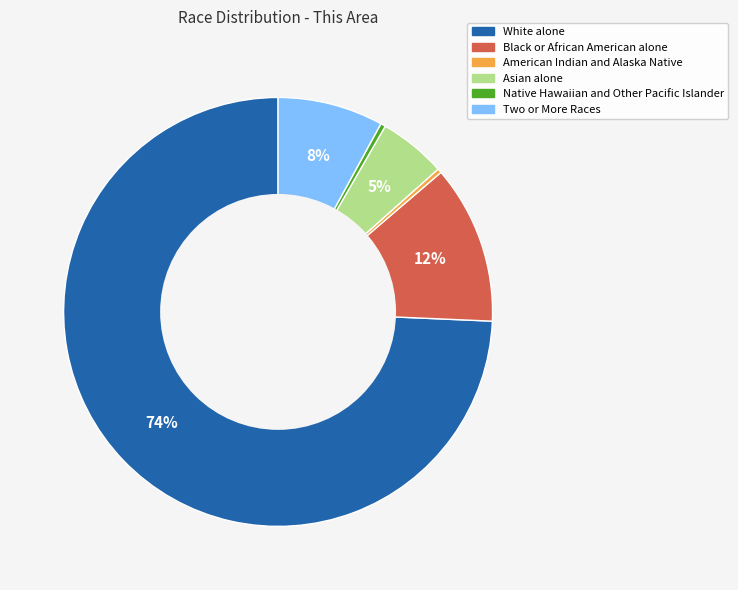

How many segments does this pie chart have?

6